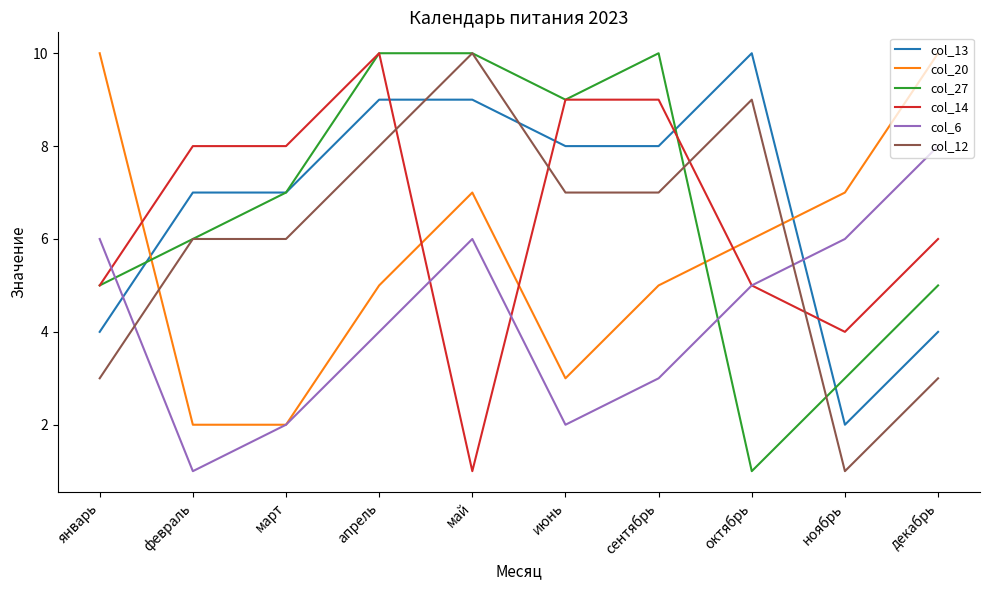

Reading right to left, list all the values displayed in this chart.

col_13: декабрь=4	ноябрь=2	октябрь=10	сентябрь=8	июнь=8	май=9	апрель=9	март=7	февраль=7	январь=4
col_20: декабрь=10	ноябрь=7	октябрь=6	сентябрь=5	июнь=3	май=7	апрель=5	март=2	февраль=2	январь=10
col_27: декабрь=5	ноябрь=3	октябрь=1	сентябрь=10	июнь=9	май=10	апрель=10	март=7	февраль=6	январь=5
col_14: декабрь=6	ноябрь=4	октябрь=5	сентябрь=9	июнь=9	май=1	апрель=10	март=8	февраль=8	январь=5
col_6: декабрь=8	ноябрь=6	октябрь=5	сентябрь=3	июнь=2	май=6	апрель=4	март=2	февраль=1	январь=6
col_12: декабрь=3	ноябрь=1	октябрь=9	сентябрь=7	июнь=7	май=10	апрель=8	март=6	февраль=6	январь=3